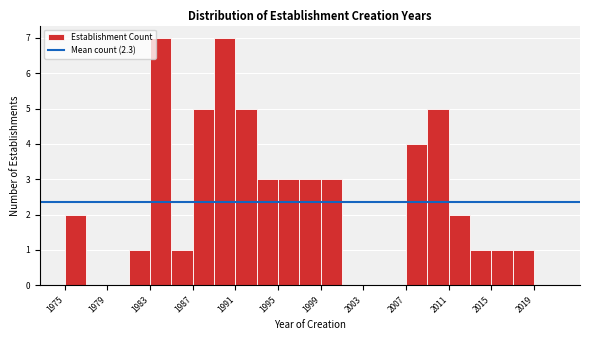

Reading left to right, transcribe this chart: for each bar, give the range it covers on the x-axis and its height. The values are not printed on the chart, so give them approximately, as read against the axis.

1975 to 1977: 2
1977 to 1979: 0
1979 to 1981: 0
1981 to 1983: 1
1983 to 1985: 7
1985 to 1987: 1
1987 to 1989: 5
1989 to 1991: 7
1991 to 1993: 5
1993 to 1995: 3
1995 to 1997: 3
1997 to 1999: 3
1999 to 2001: 3
2001 to 2003: 0
2003 to 2005: 0
2005 to 2007: 0
2007 to 2009: 4
2009 to 2011: 5
2011 to 2013: 2
2013 to 2015: 1
2015 to 2017: 1
2017 to 2019: 1
2019 to 2021: 0